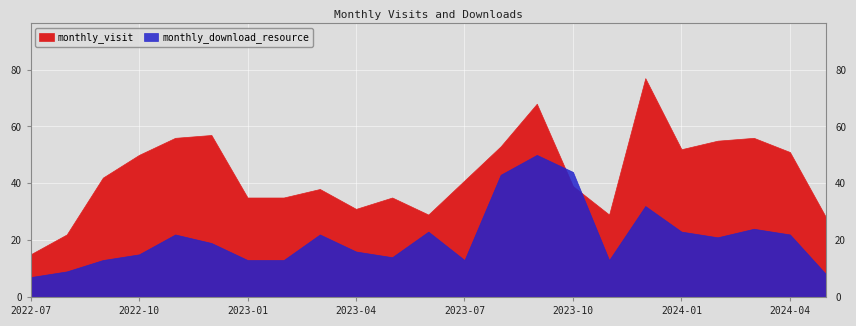

How many interior local peaks does the monthly_download_resource series have?

6